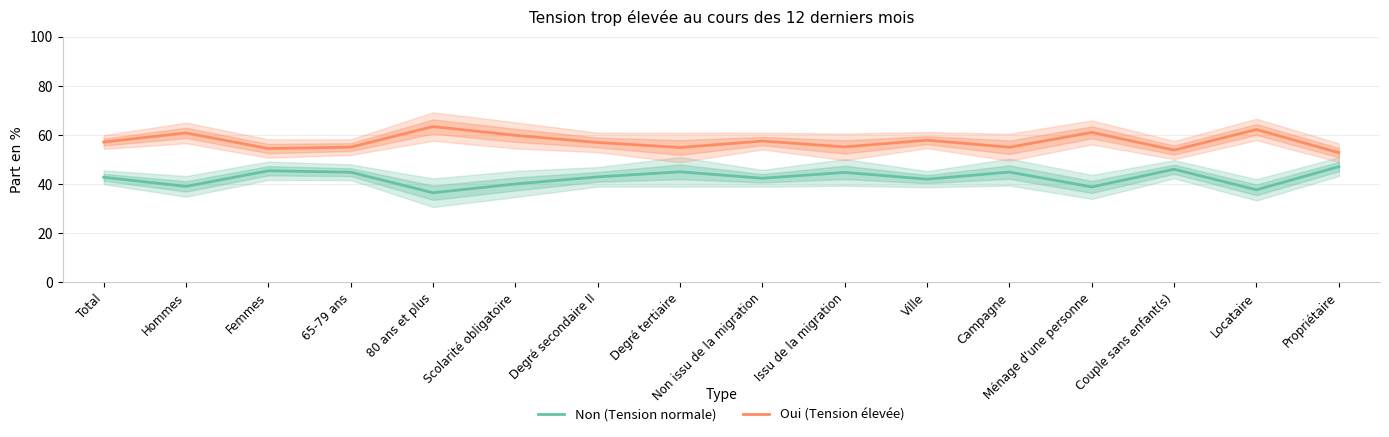

What is the value of the Non (Tension normale) point at the 8th from the left?

45.0